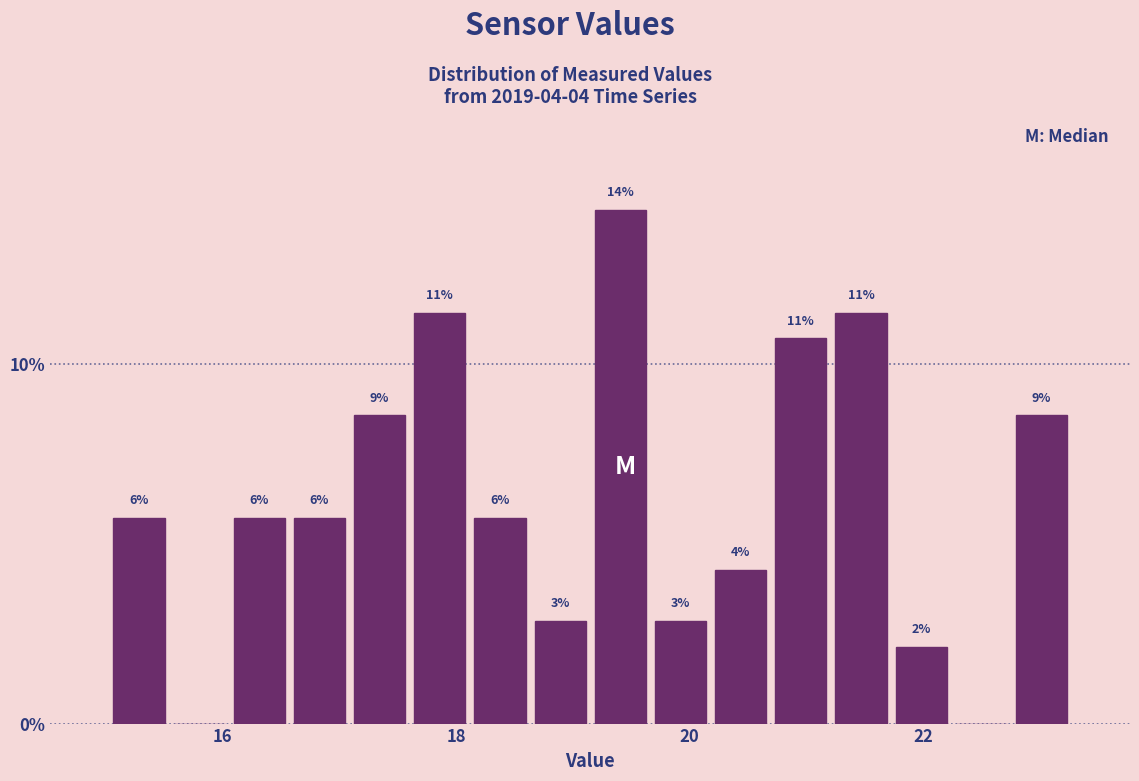

Around what value on the x-axis is the tallest bar? Give the approximate position of its centre, as read against the axis.

19.4